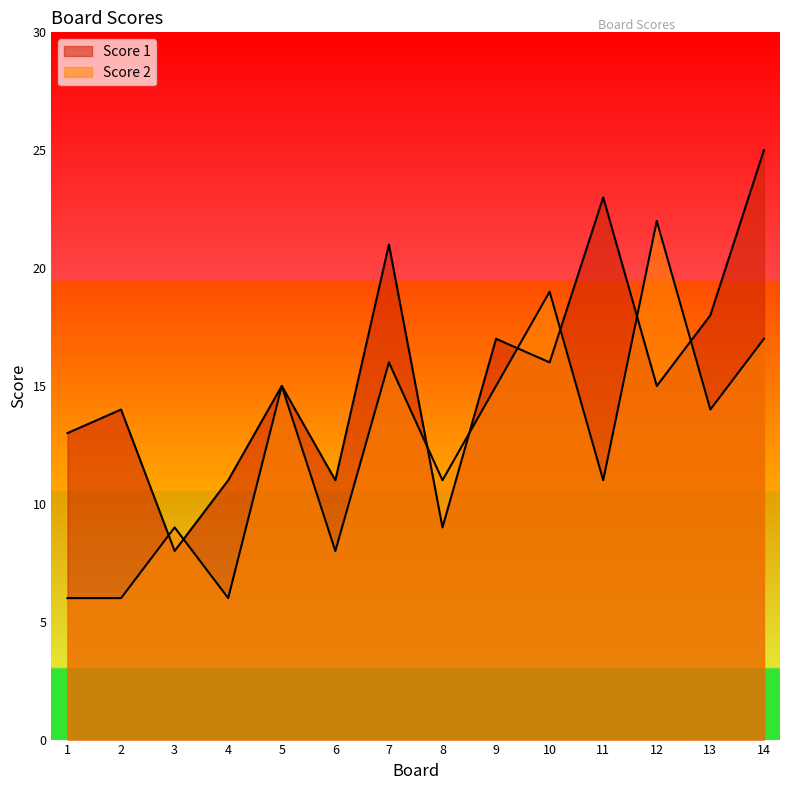

Reading left to right, list all the values displayed in this chart.

Score 1: 1=13	2=14	3=8	4=11	5=15	6=11	7=21	8=9	9=17	10=16	11=23	12=15	13=18	14=25
Score 2: 1=6	2=6	3=9	4=6	5=15	6=8	7=16	8=11	9=15	10=19	11=11	12=22	13=14	14=17